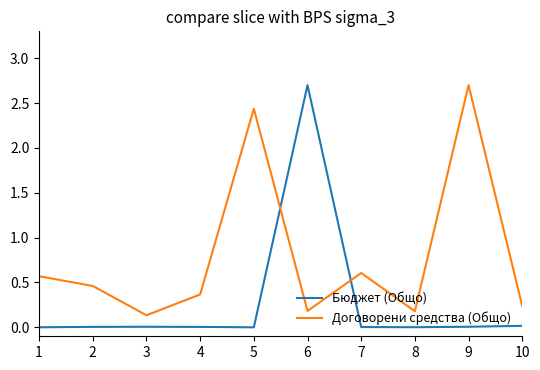

Between 9 and 10, which series saw the biggest shift?

Договорени средства (Общо)